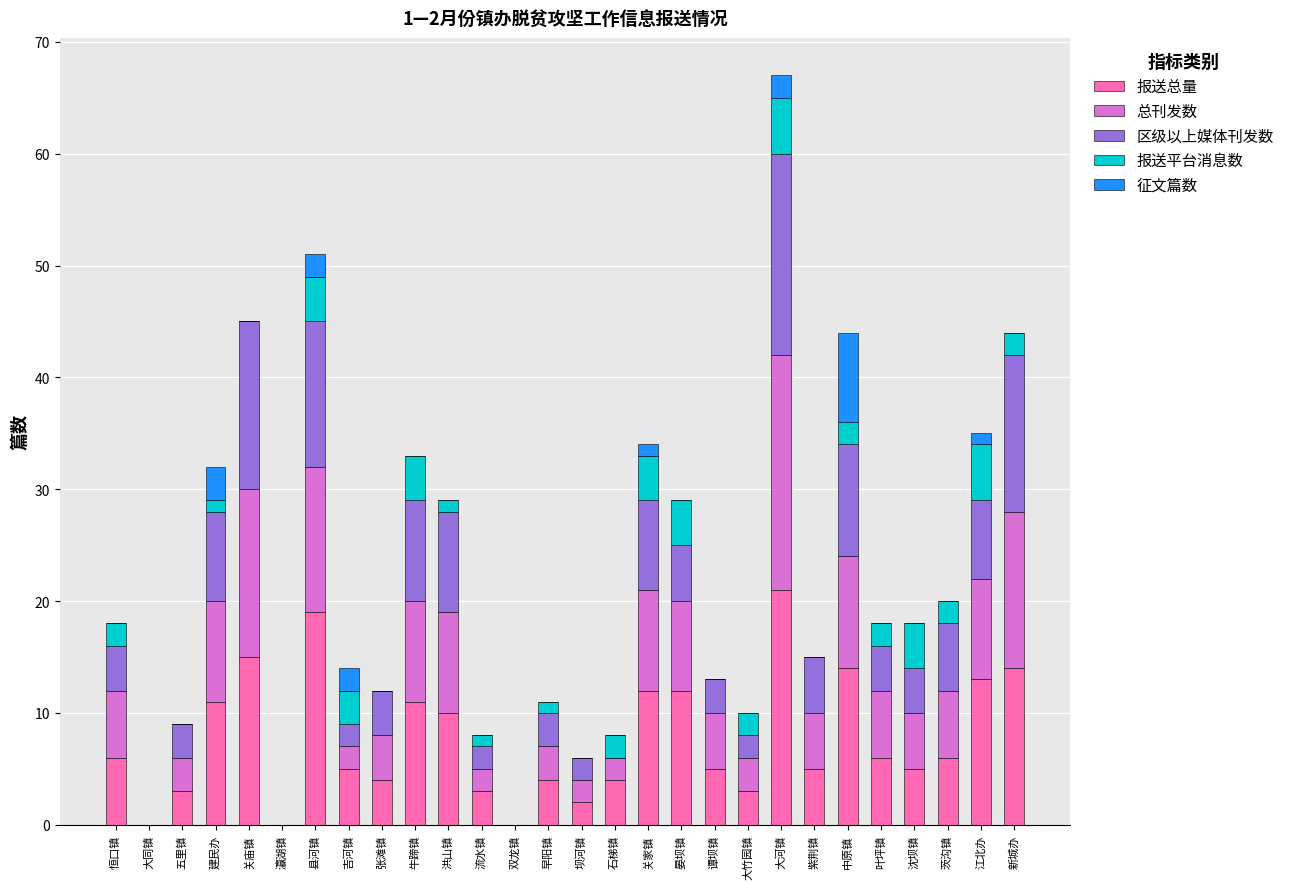

What is the total value across all series at 新城办?

44